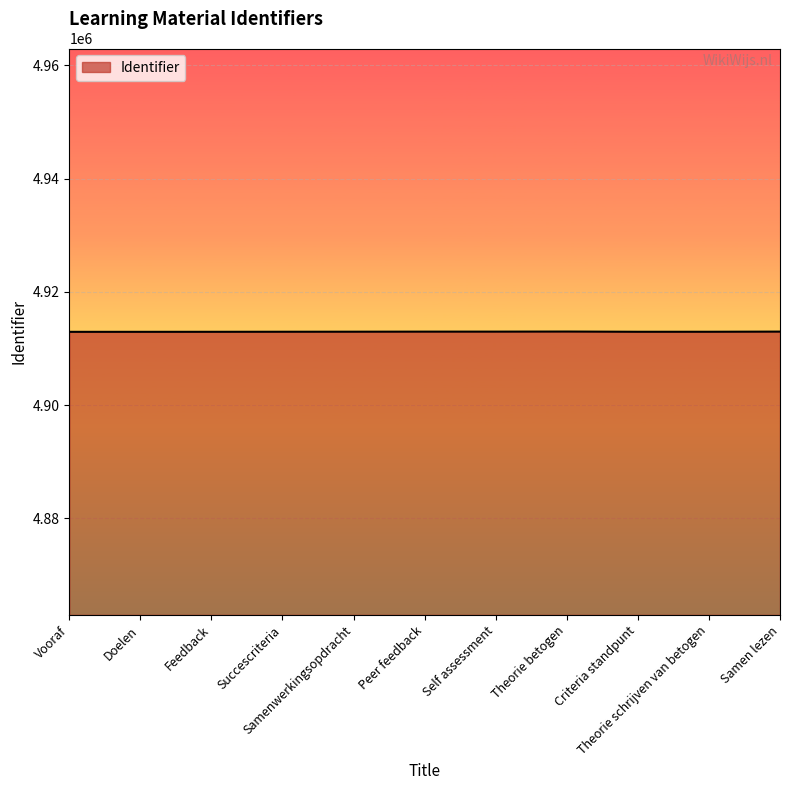

Count the number of data series in this chart.

1